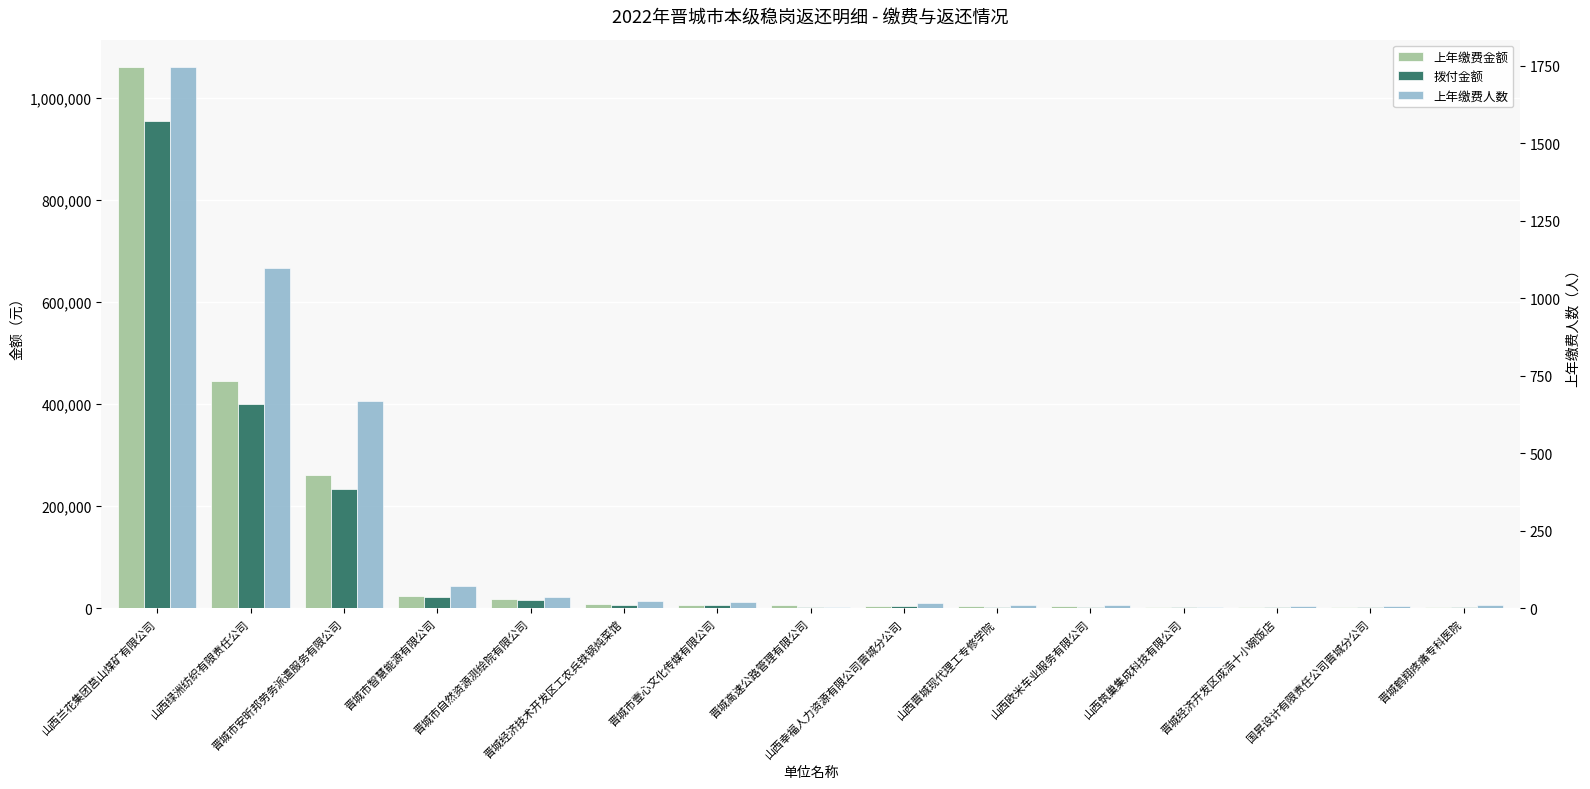

List the labels in order of 上年缴费金额 value, smallest first.

晋城鹤翔疼痛专科医院, 国昇设计有限责任公司晋城分公司, 晋城经济开发区成浩十小碗饭店, 山西筑巢集成科技有限公司, 山西欧米车业服务有限公司, 山西晋城现代理工专修学院, 山西幸福人力资源有限公司晋城分公司, 晋城高速公路管理有限公司, 晋城市壹心文化传媒有限公司, 晋城经济技术开发区工农兵铁锅炖菜馆, 晋城市自然资源测绘院有限公司, 晋城市智慧能源有限公司, 晋城市安昕邦劳务派遣服务有限公司, 山西绿洲纺织有限责任公司, 山西兰花集团莒山煤矿有限公司